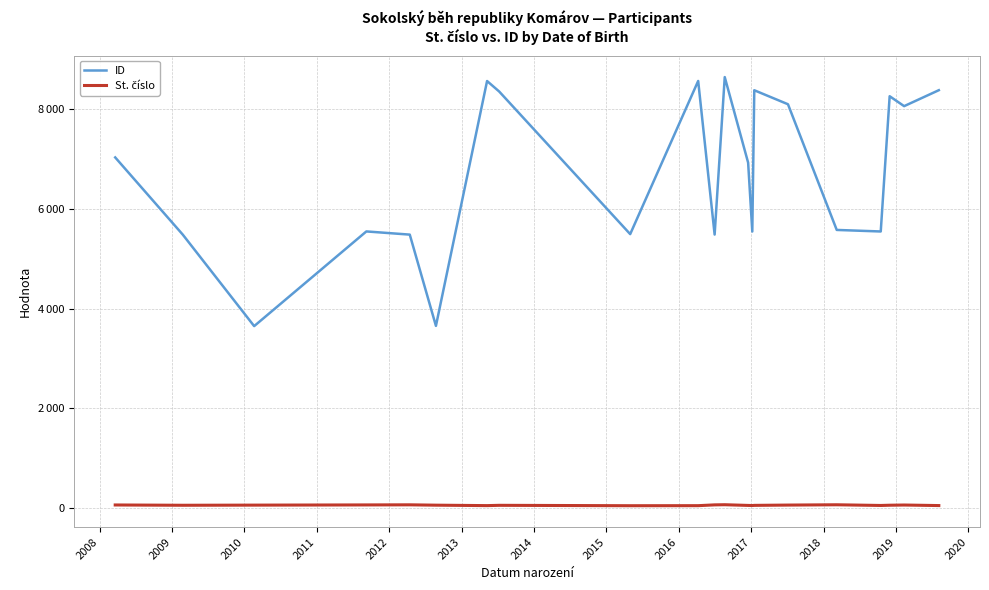

Is this an area chart (filled region under the line)?

No